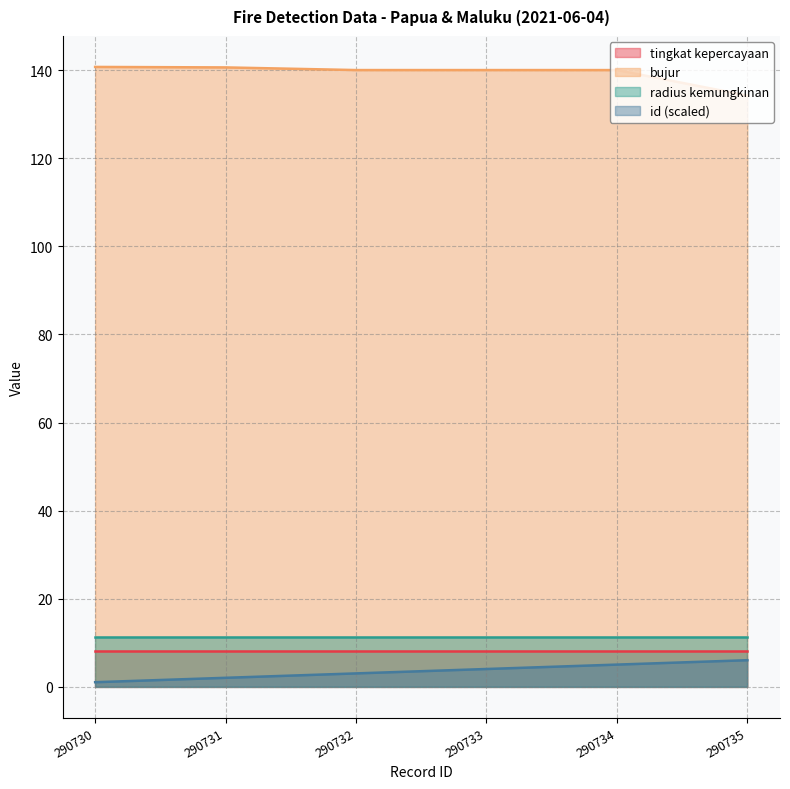

What is the approximate value of id_norm at 290735?

6.0